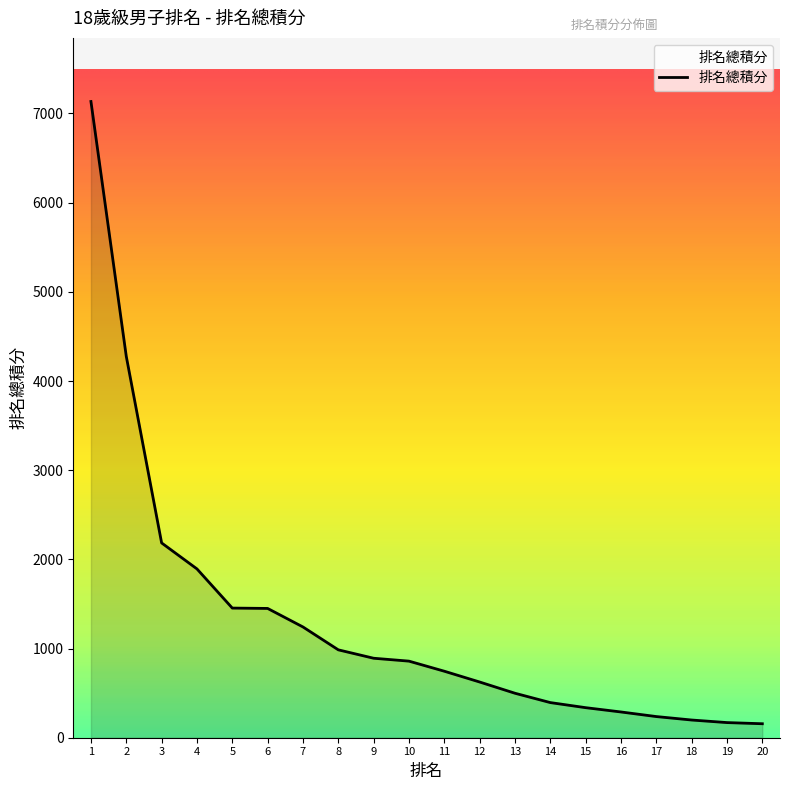

Which has a higher value, 18 or 14?

14